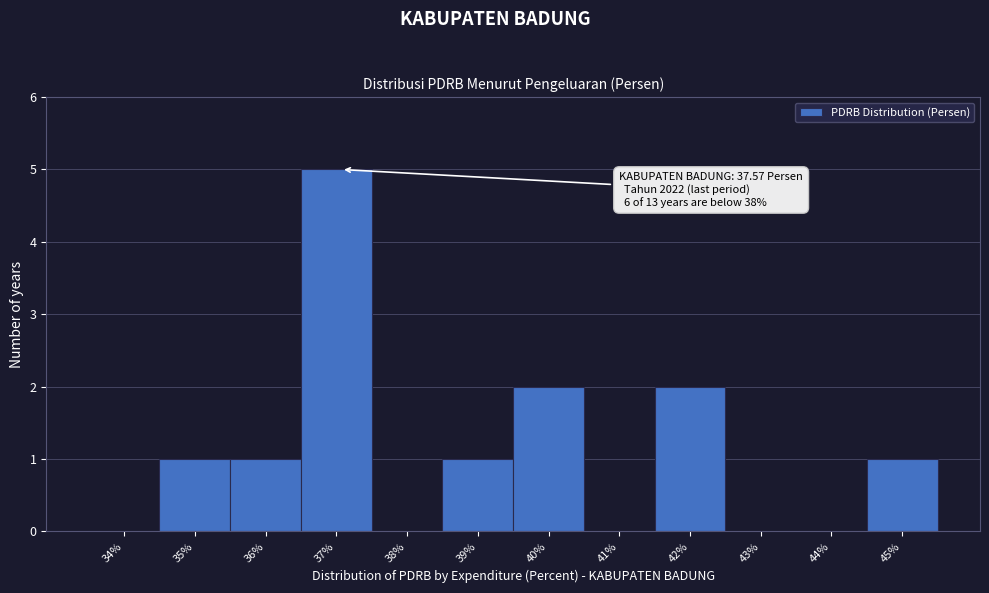

Which category has the highest value across all series?

37%